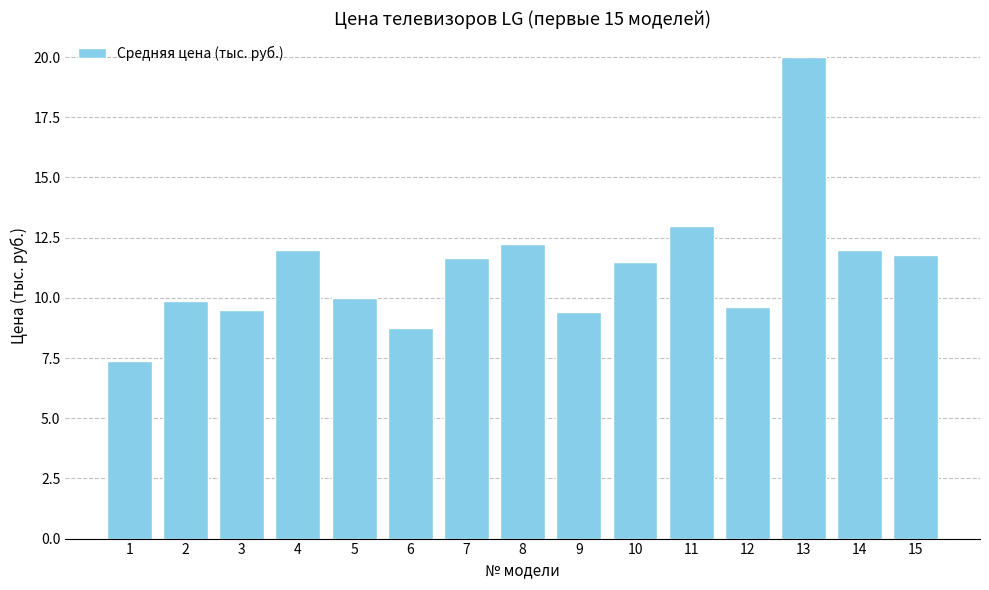

What is the difference between the maximum and minimum values?

12.6